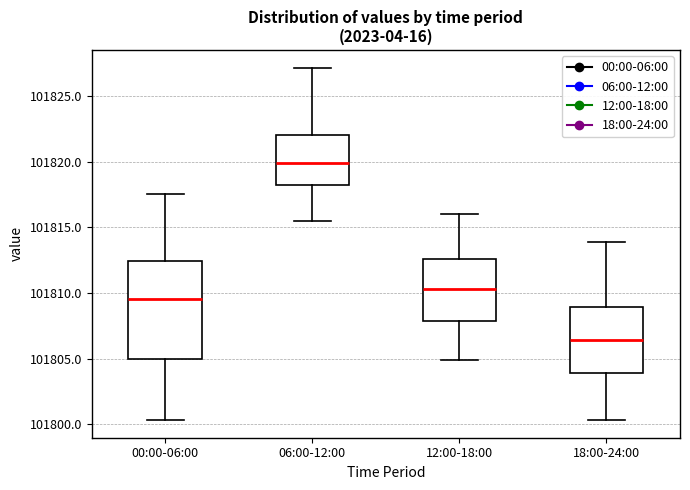

Reading left to right, transcribe this box plot: for each box, give where its median line is, the range the box spans, and where its two whiskers end, as read against the y-axis. The values are not printed on the chart, so give them approximately, as read against the axis.

00:00-06:00: median 101809.5, box 101805.0 to 101812.5, whiskers 101800.5 to 101817.5
06:00-12:00: median 101820.0, box 101818.0 to 101822.0, whiskers 101815.5 to 101827.0
12:00-18:00: median 101810.5, box 101808.0 to 101812.5, whiskers 101805.0 to 101816.0
18:00-24:00: median 101806.5, box 101804.0 to 101809.0, whiskers 101800.5 to 101814.0